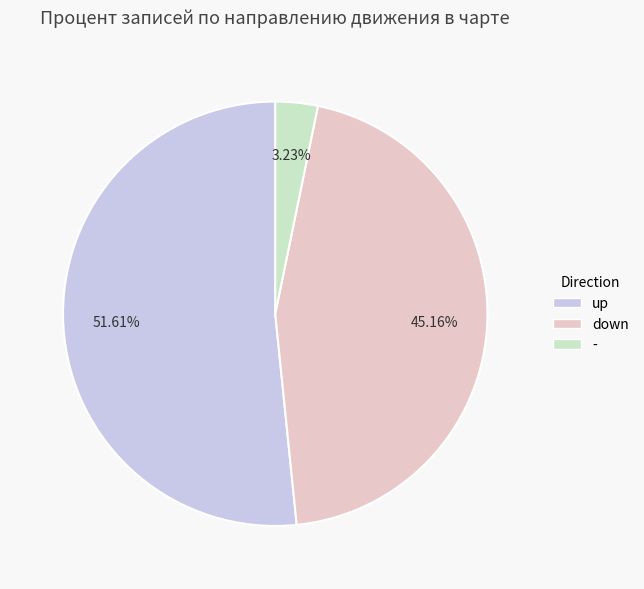

Is there a majority slice in this chart?

Yes